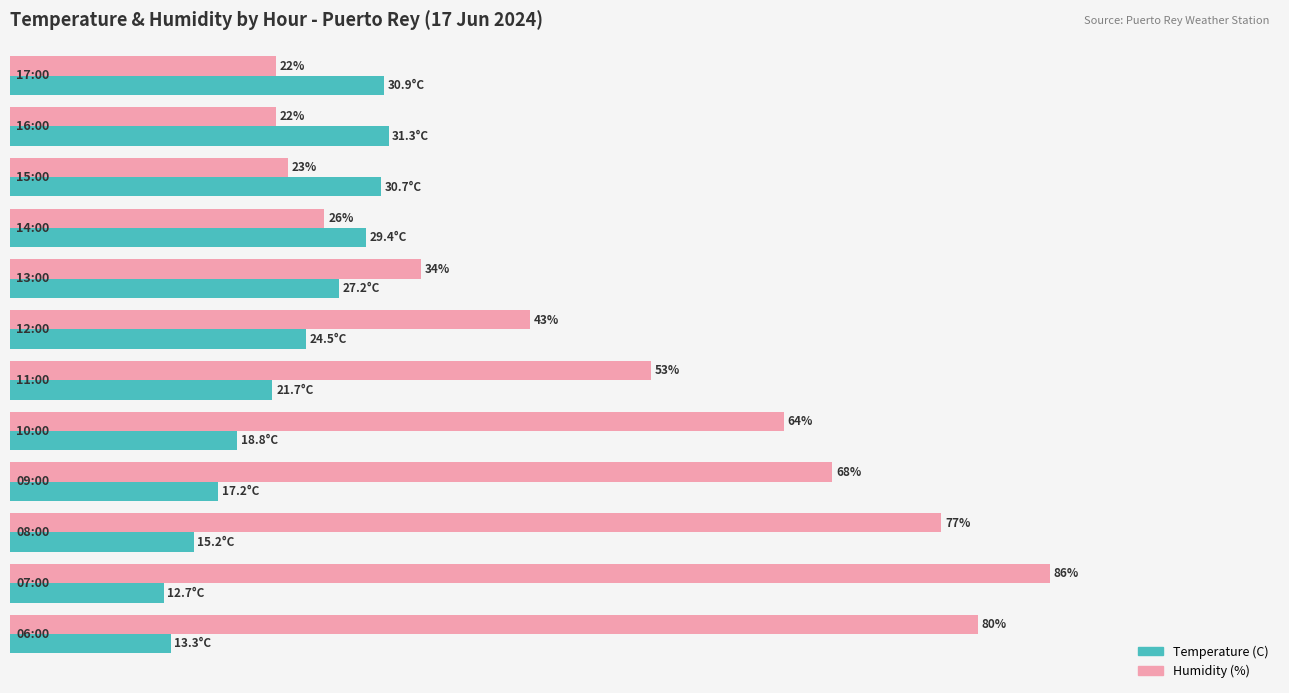

Which series has the largest total across all categories?

Humidity (%)